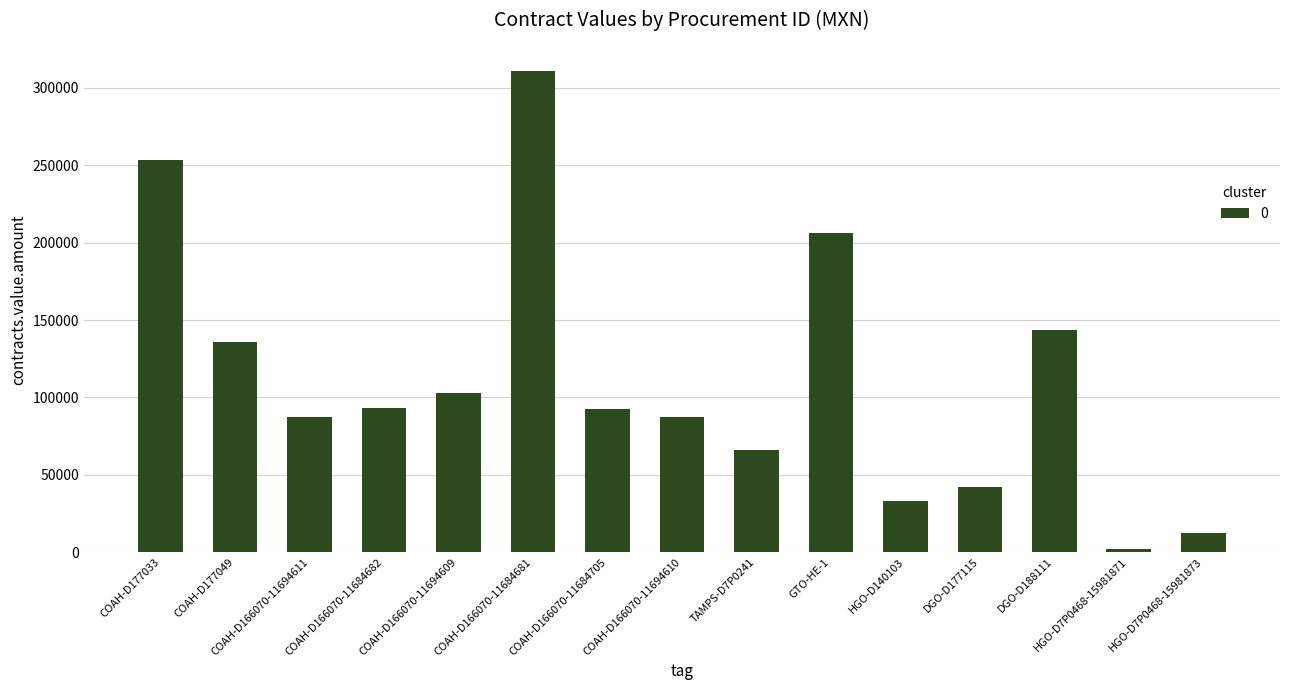

Where is the data nearest to the value 156310?

DGO-D188111